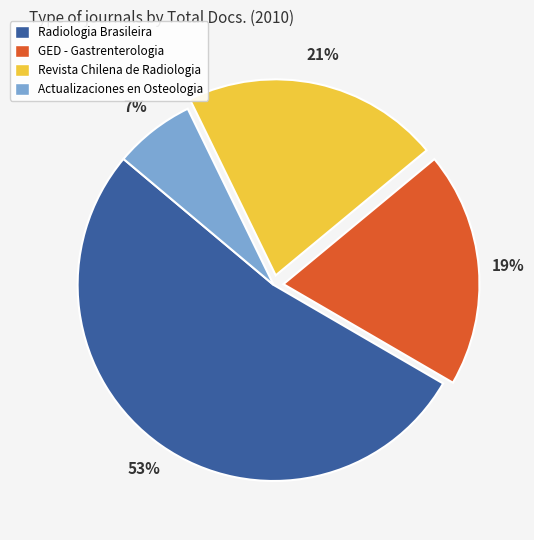

Which slice represents more than half of the pie?

Radiologia Brasileira